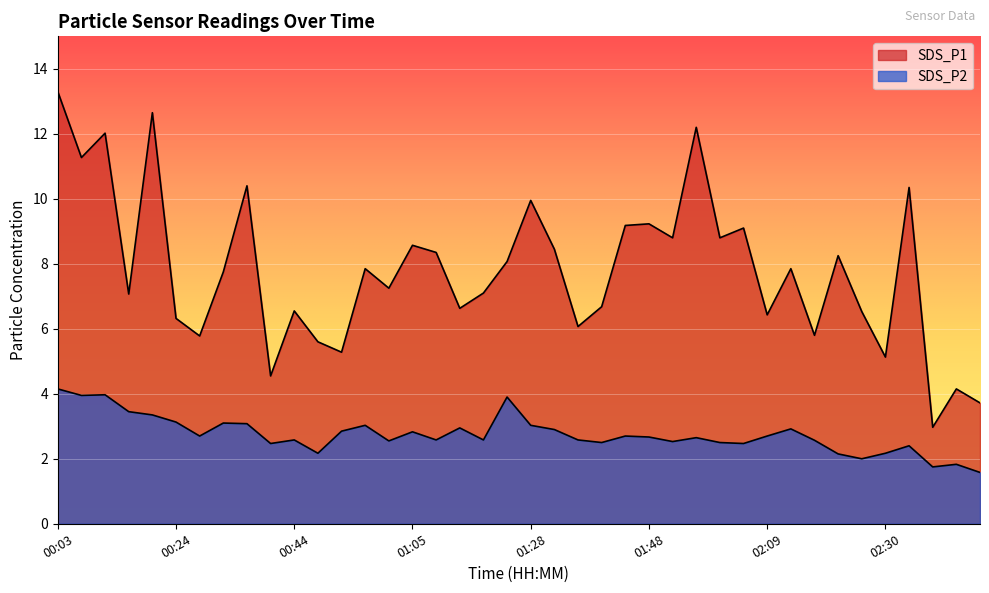

True or false: SDS_P1 and SDS_P2 intersect in this chart.

False